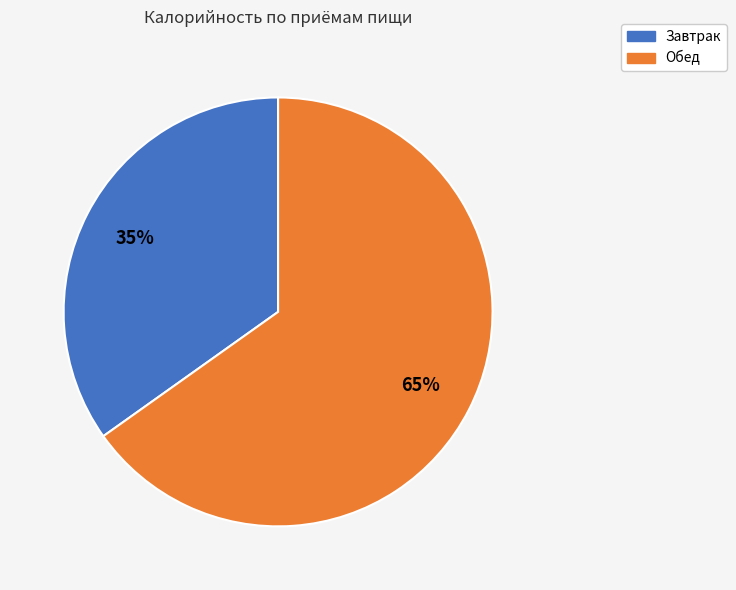

What is the largest slice in the pie chart?

Обед